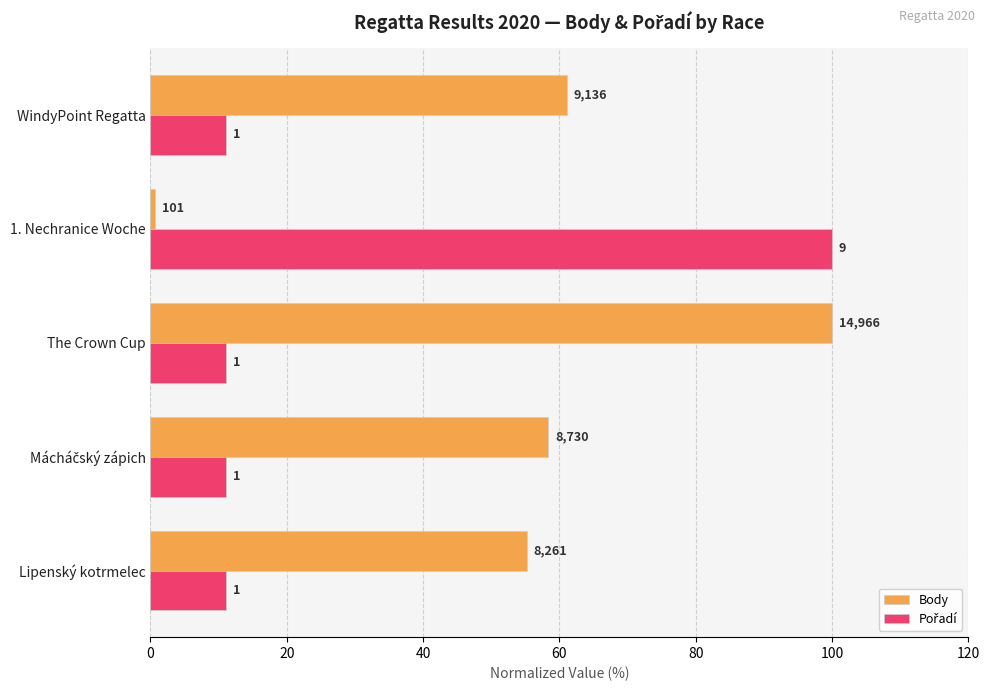

Rank the series by their maximum value, from highest to lowest.

Body, Pořadí